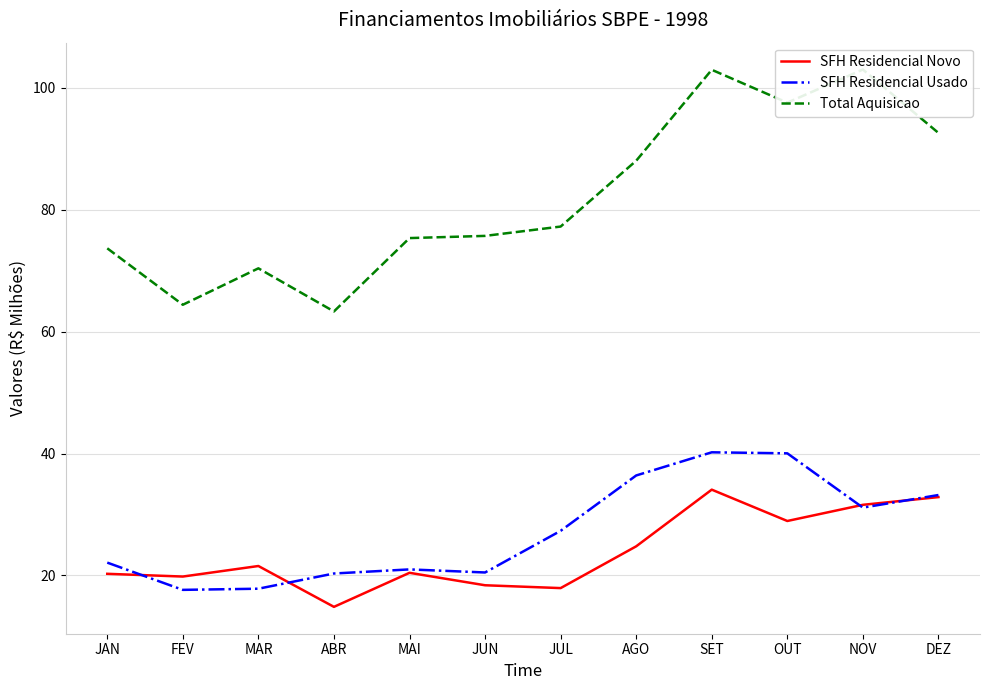

At which category does SFH Residencial Novo reach its first local peak?

MAR